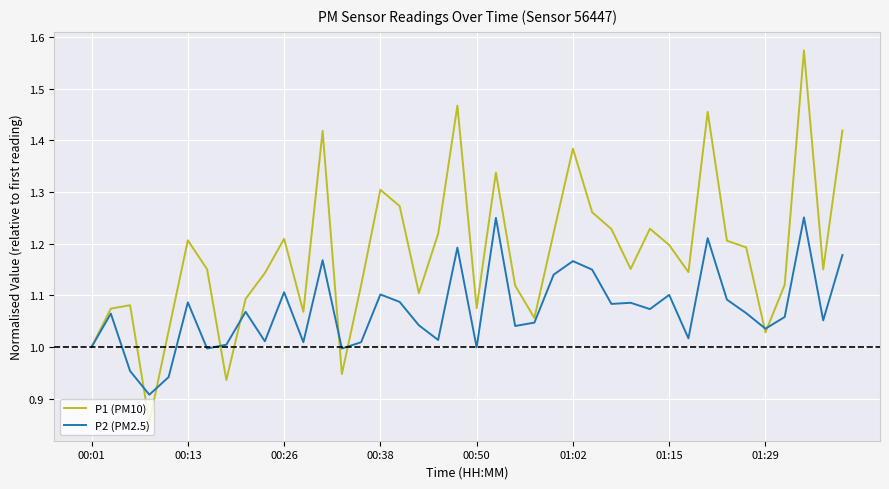

True or false: P2 (PM2.5) has more than 2 interior local peaks.

True